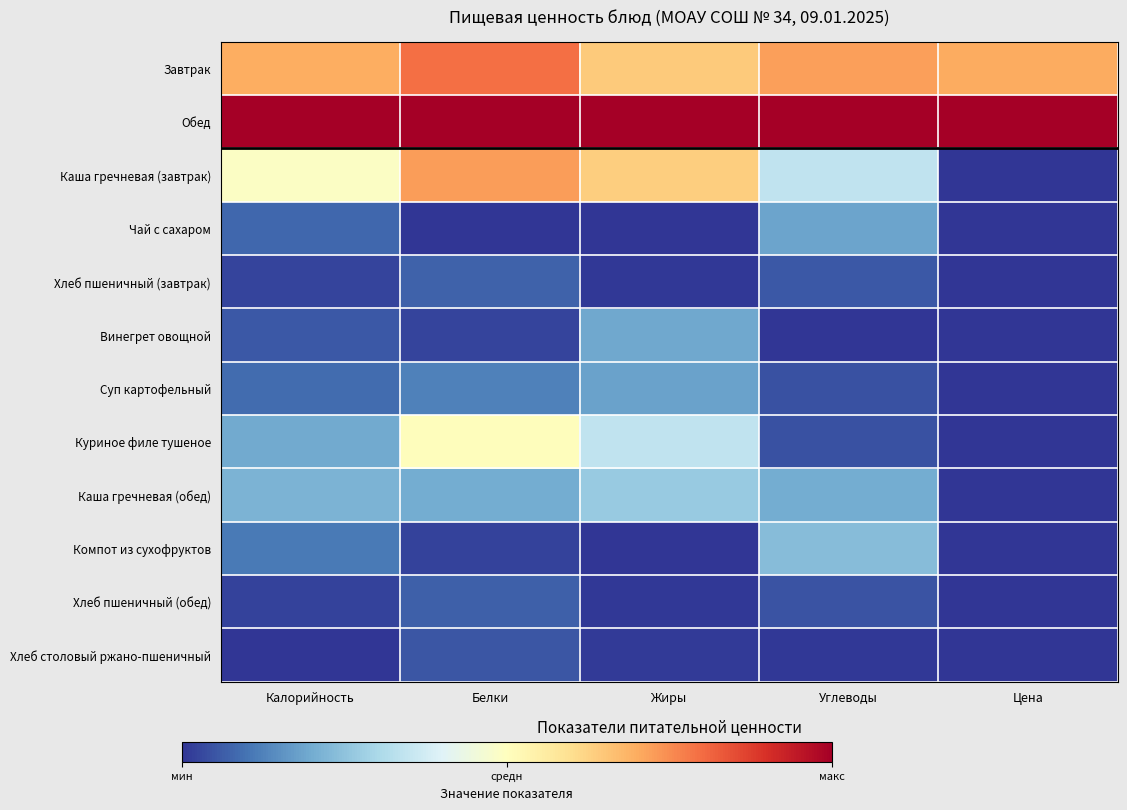

What is the total value across all series at Углеводы?

2.9